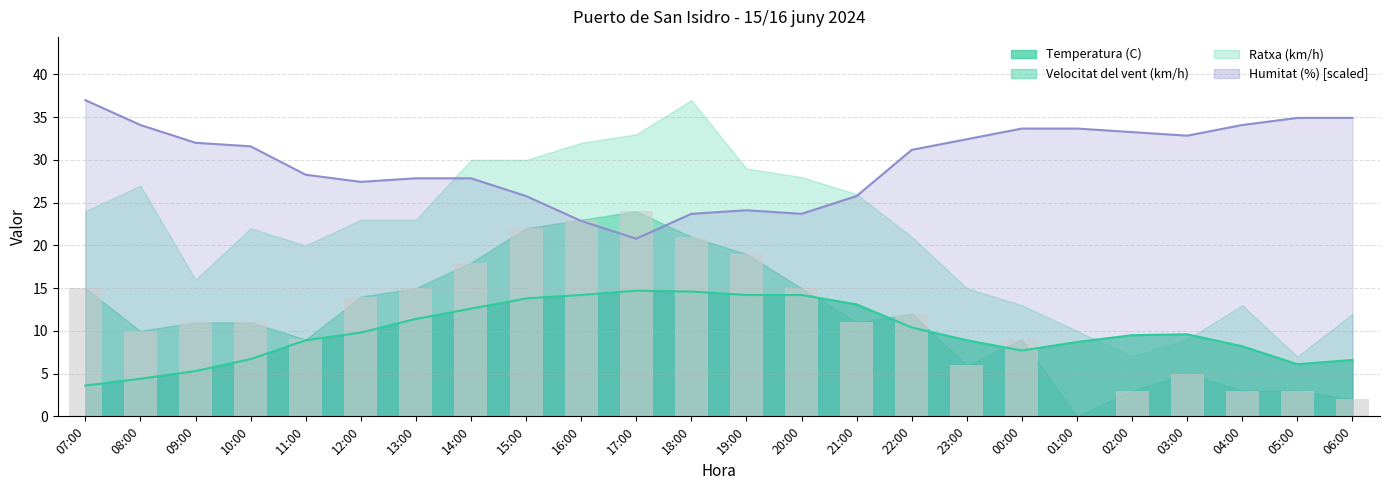

What is the spread (max minus min) of values at 14:00?

15.3